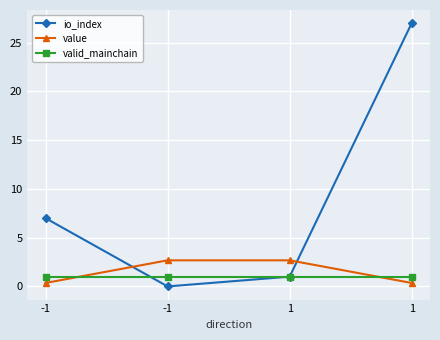

Reading right to left, list all the values displayed in this chart.

io_index: 27.0	1.0	0.0	7.0
value: 0.4	2.7	2.7	0.4
valid_mainchain: 1.0	1.0	1.0	1.0